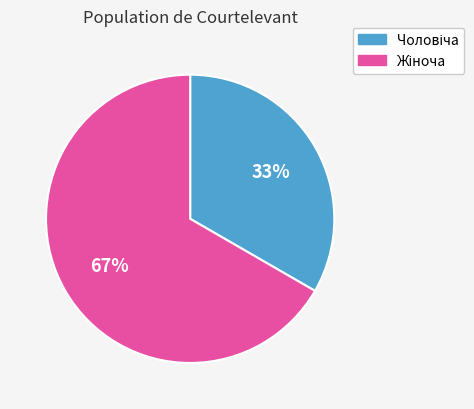

To the nearest percent, what is the average slice percentage?

50%